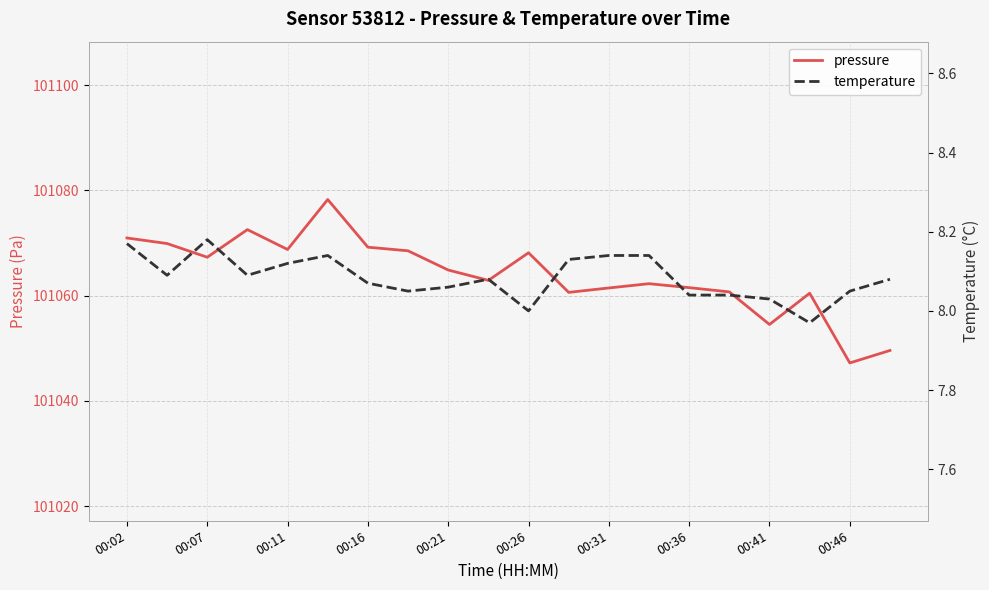

How many lines are shown in the chart?

2